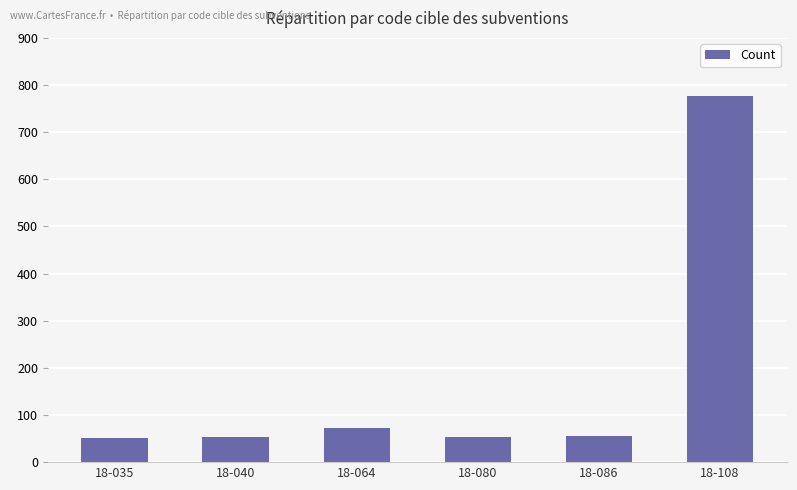

Which category has the highest value across all series?

18-108